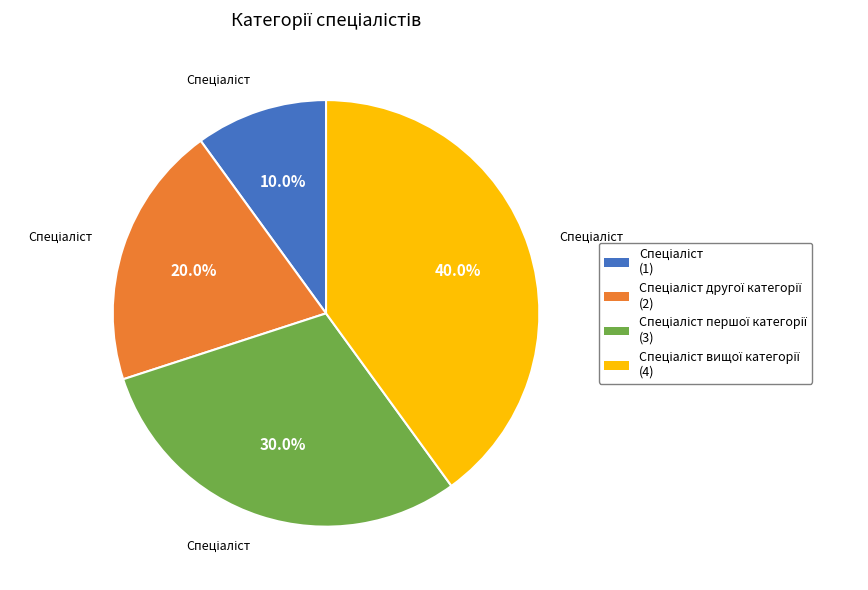

Is there a majority slice in this chart?

No